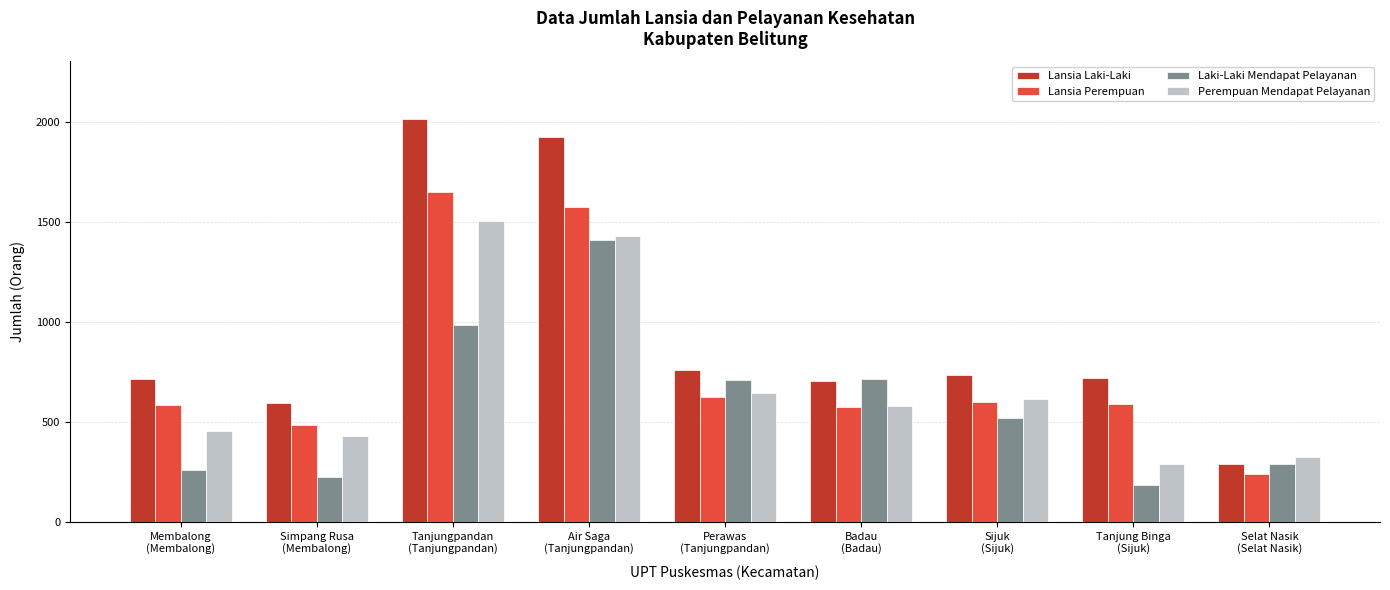

At which label does Perempuan Mendapat Pelayanan first exceed 579?

Tanjungpandan
(Tanjungpandan)